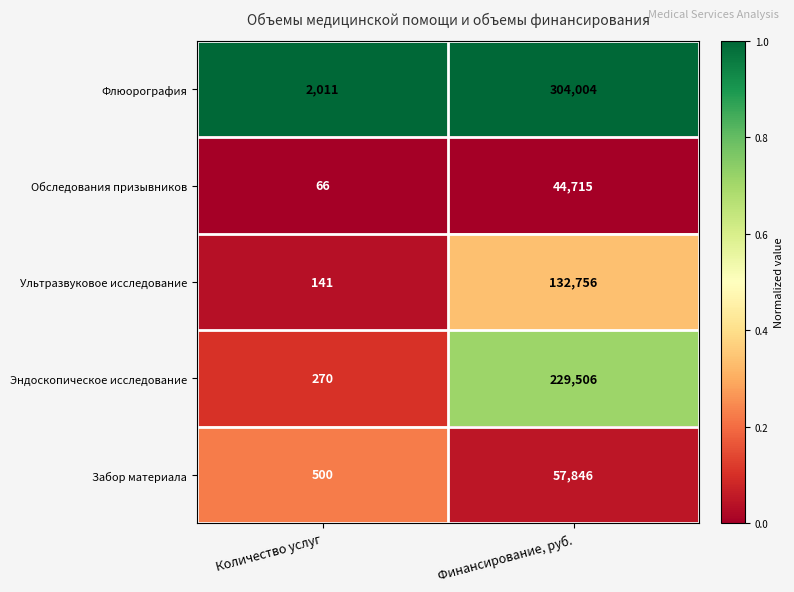

Which category has the highest value across all series?

Финансирование, руб.